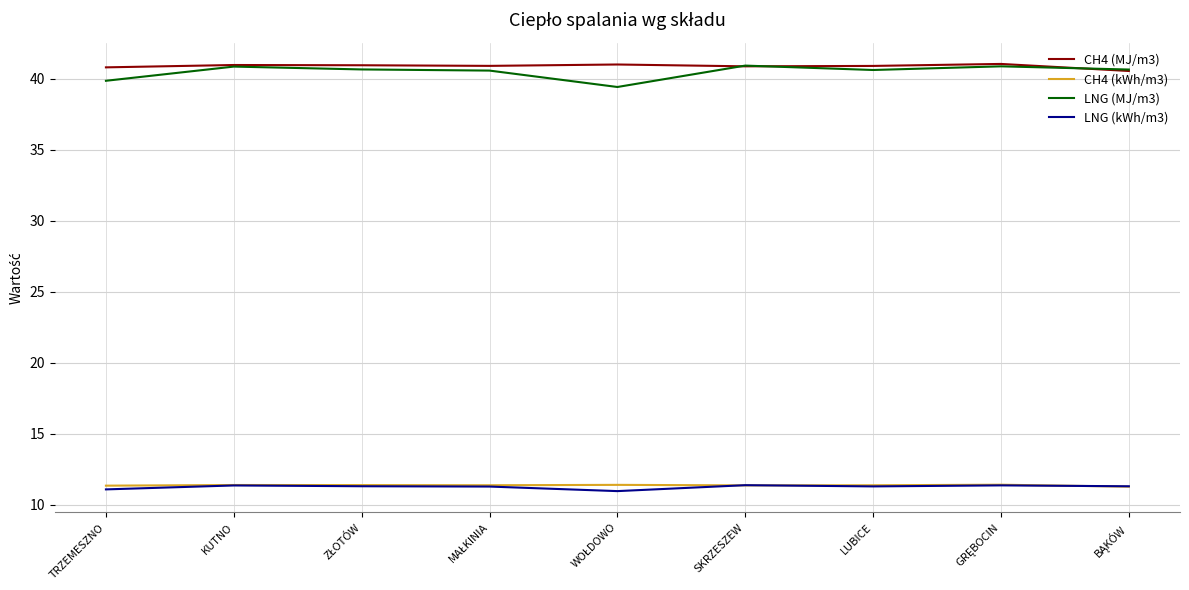

At which label is LNG (MJ/m3) closest to 40?

TRZEMESZNO